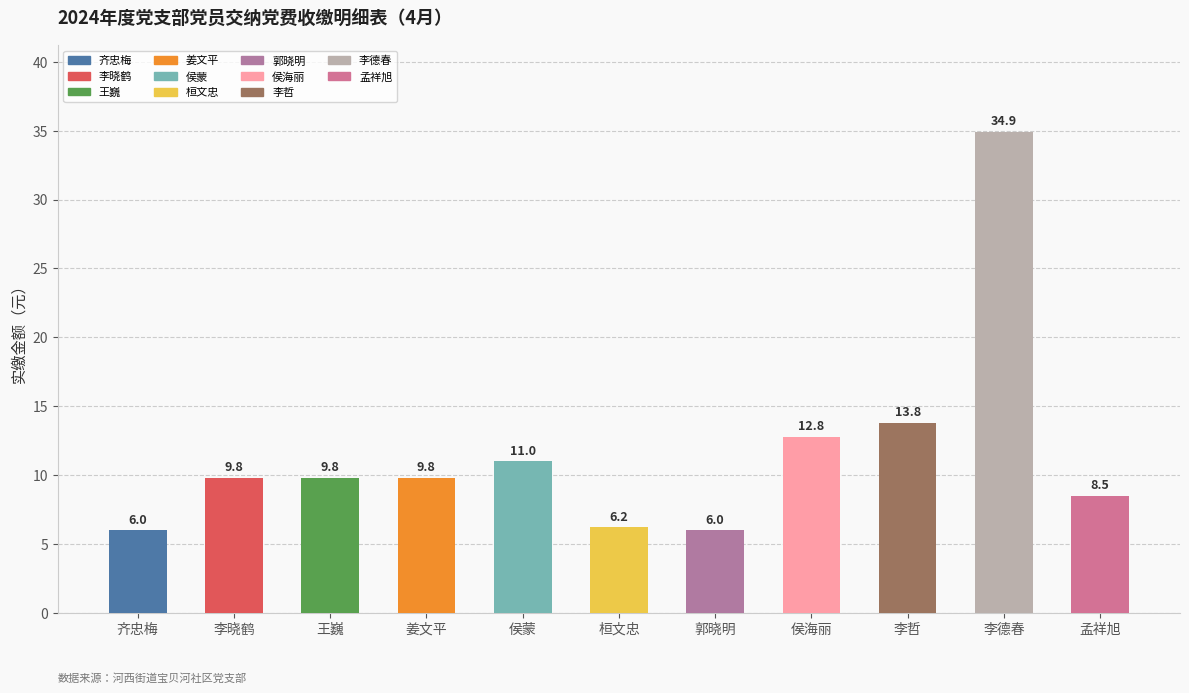

What is the value of the 10th bar from the left?

34.9